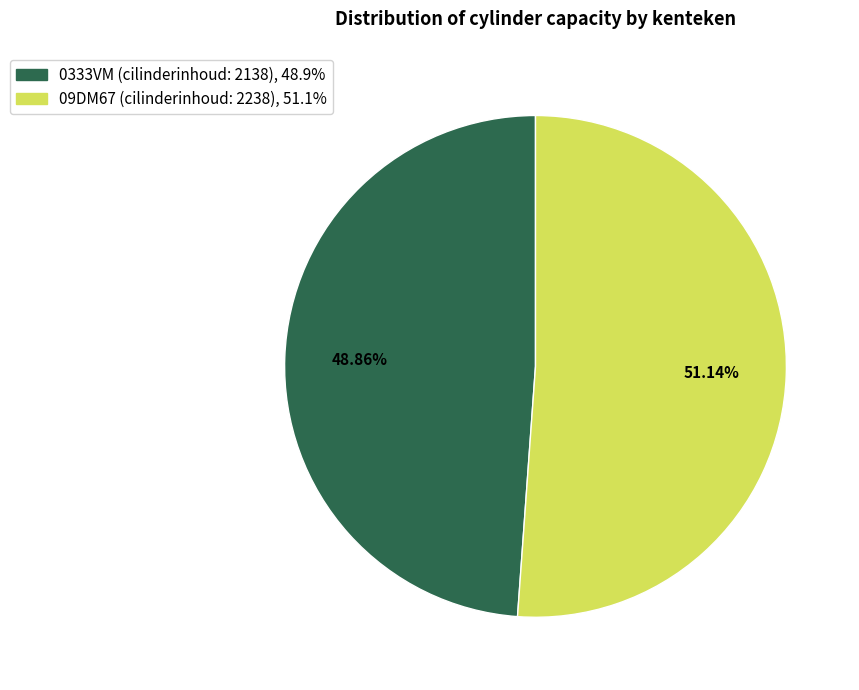

Rank the categories by value from lowest to highest.

0333VM (cilinderinhoud: 2138), 09DM67 (cilinderinhoud: 2238)